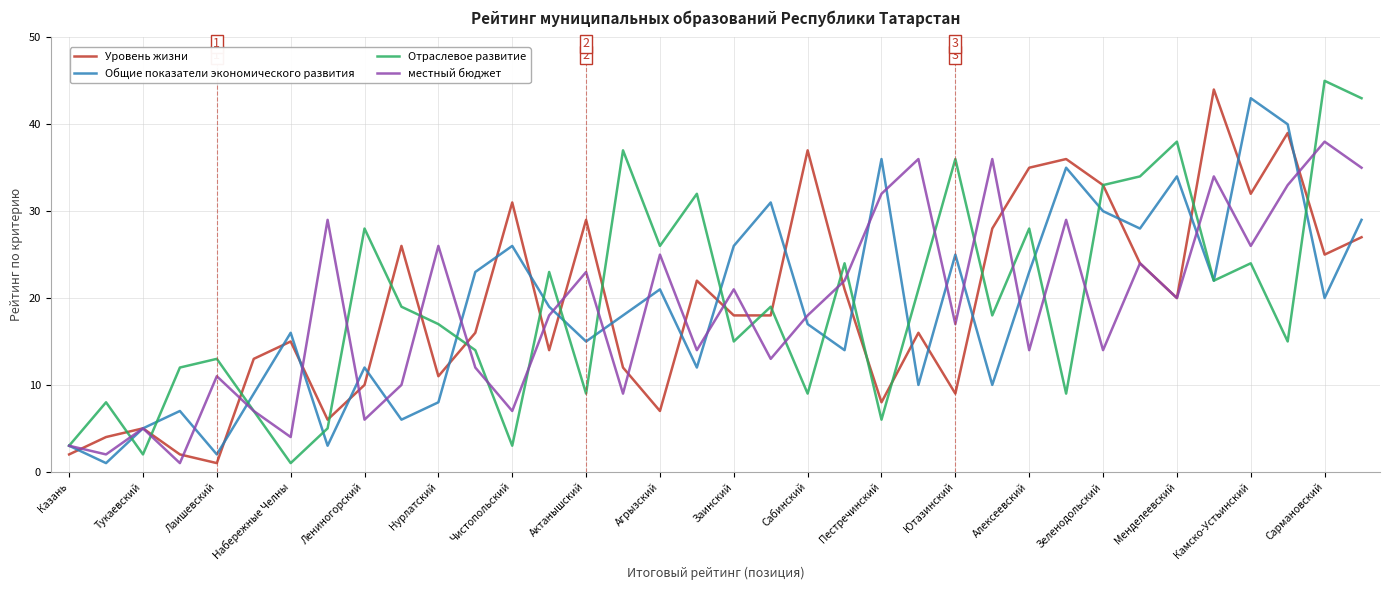

What is the maximum value for Общие показатели экономического развития?

43